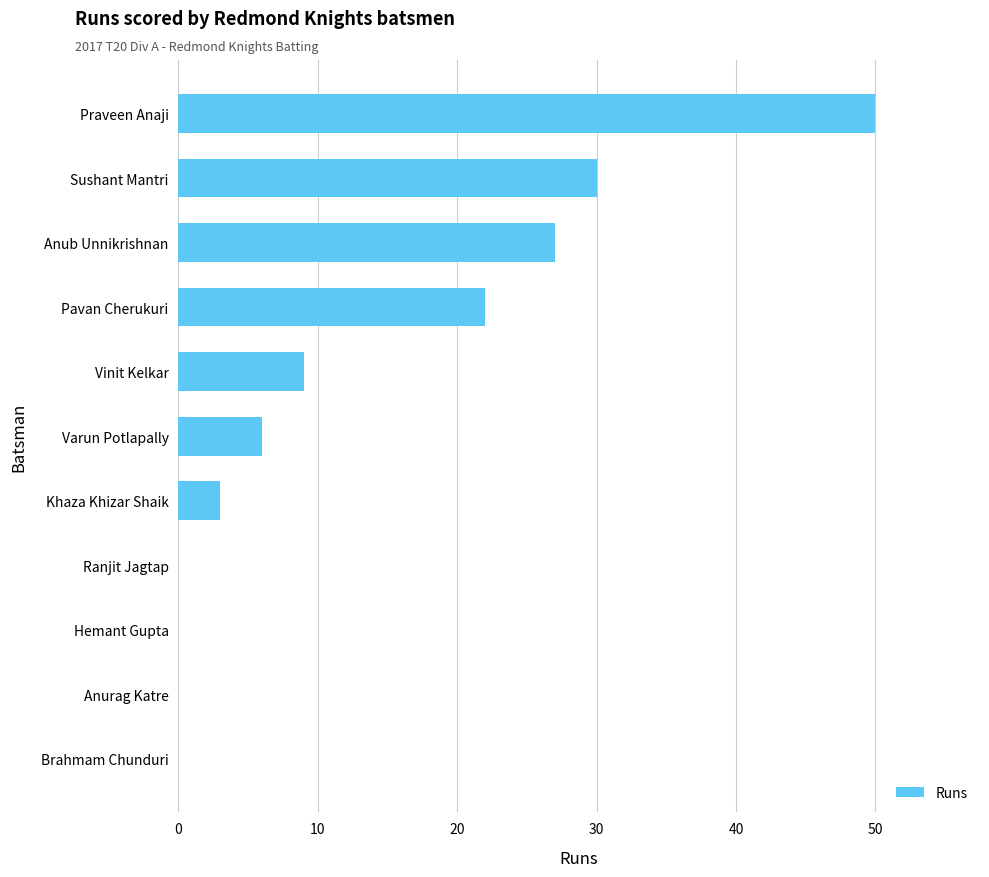

The chart shows a value of 33 at Pavan Cherukuri. True or false?

False